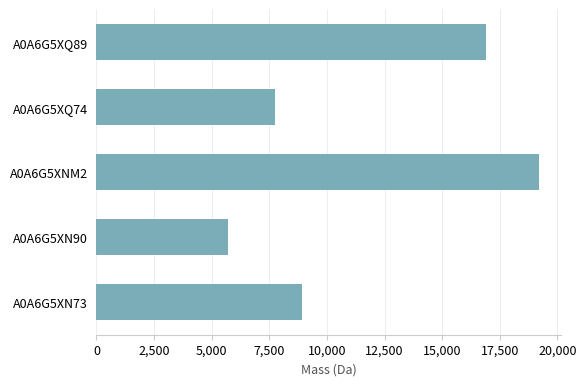

What is the greatest value displayed?

19213.6